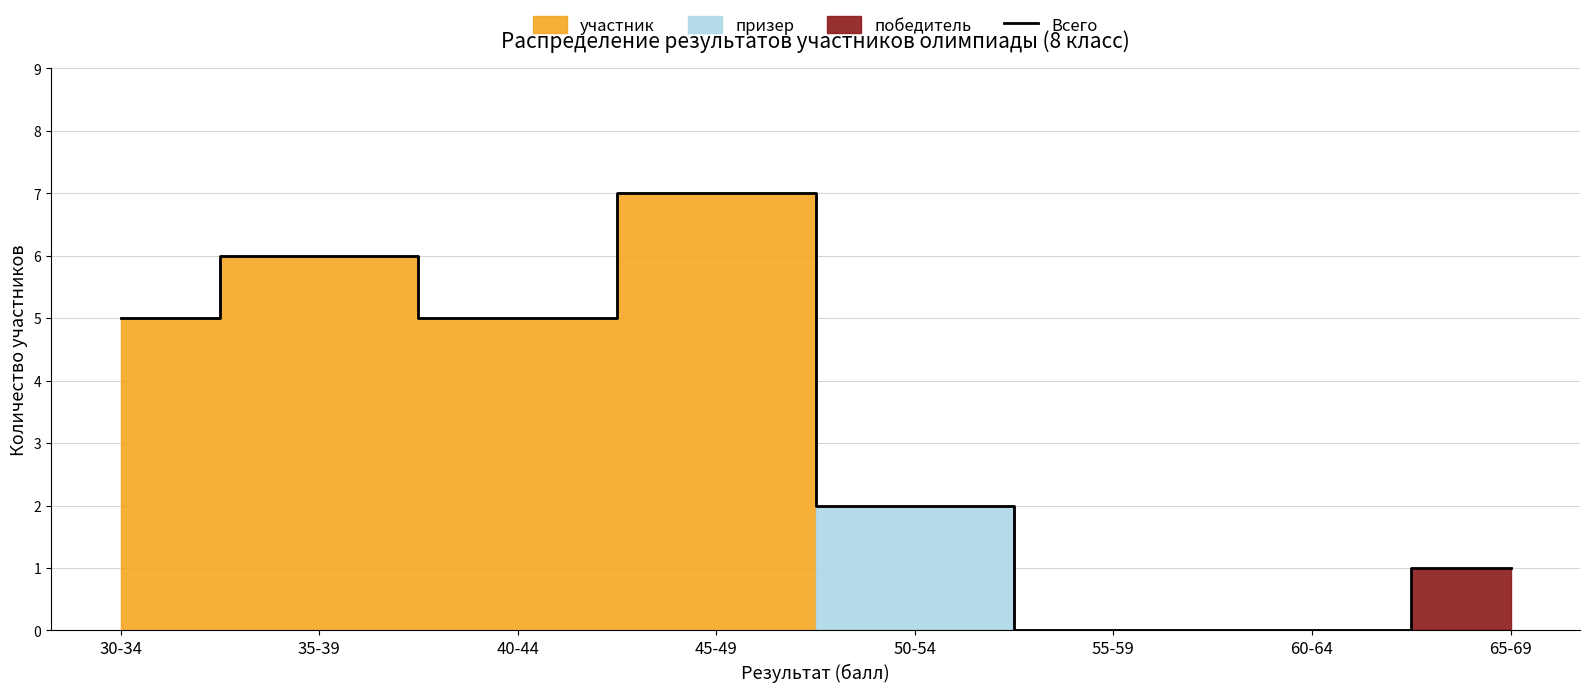

What is the change in value from 30-34 to 55-59?

-5